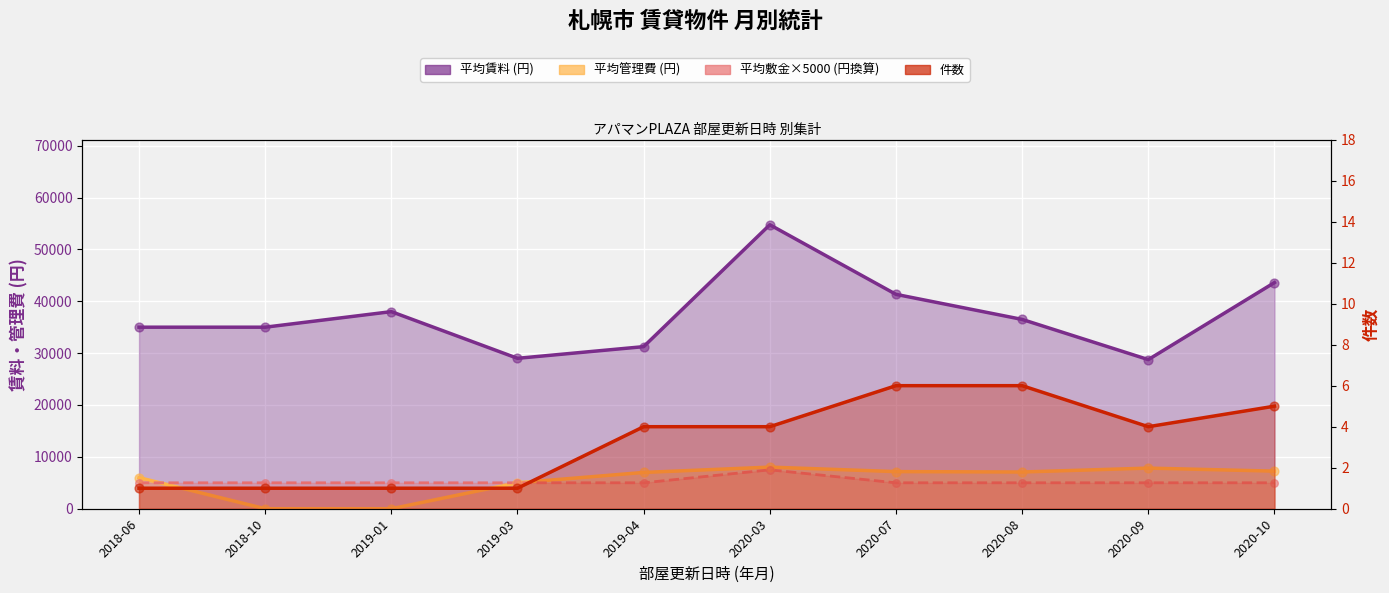

Which series has the widest spread of Y values?

平均賃料 (円)